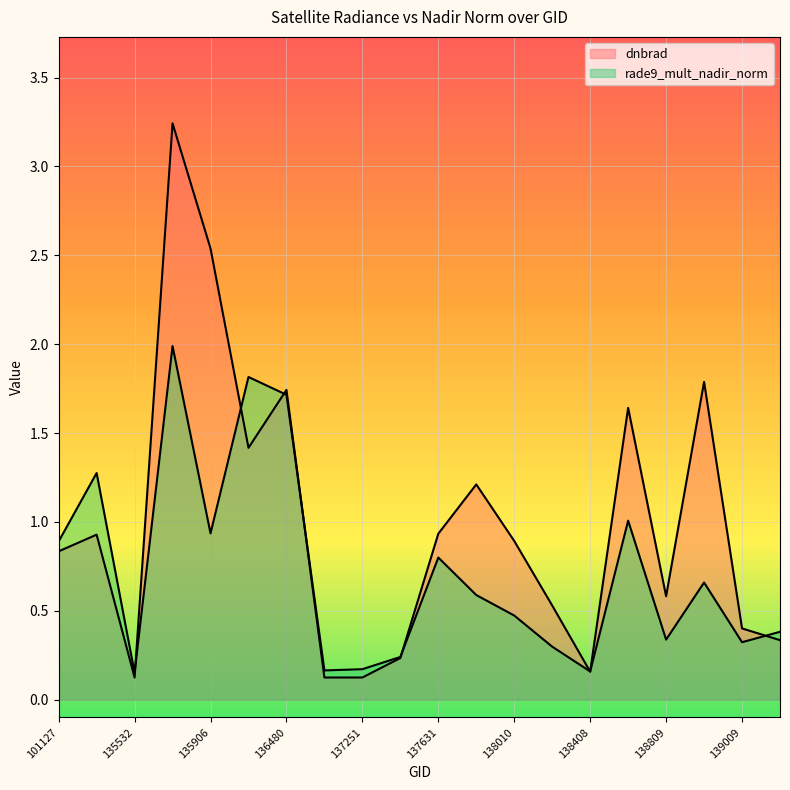

Which series changed the most between 101127 and 135717?

dnbrad